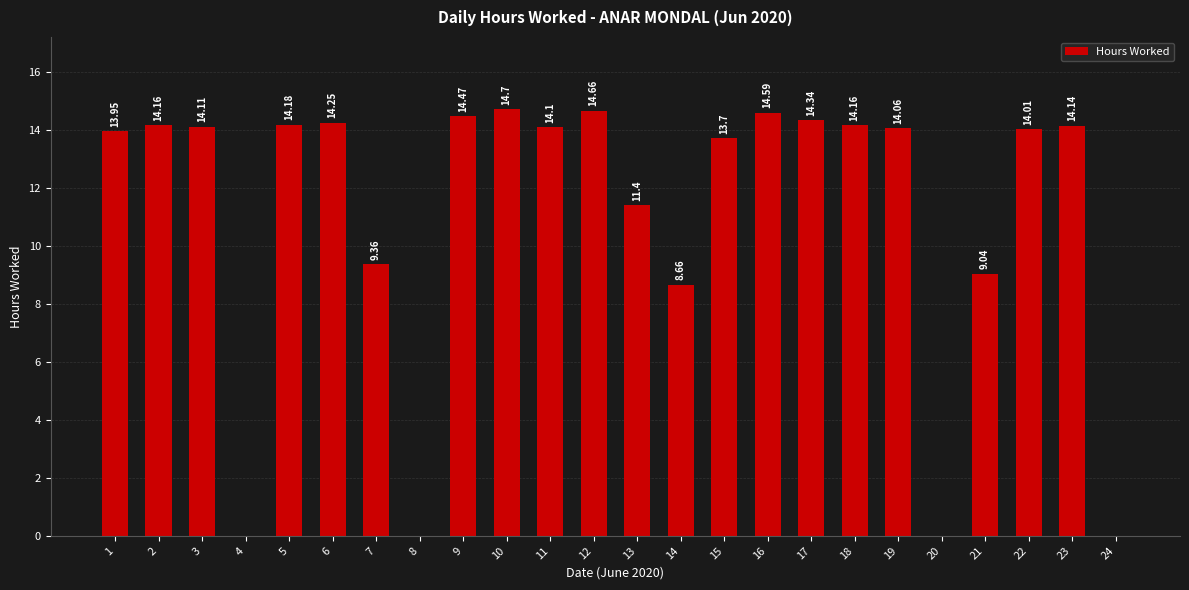

Is it true that the value at 19 is 14.1?

True